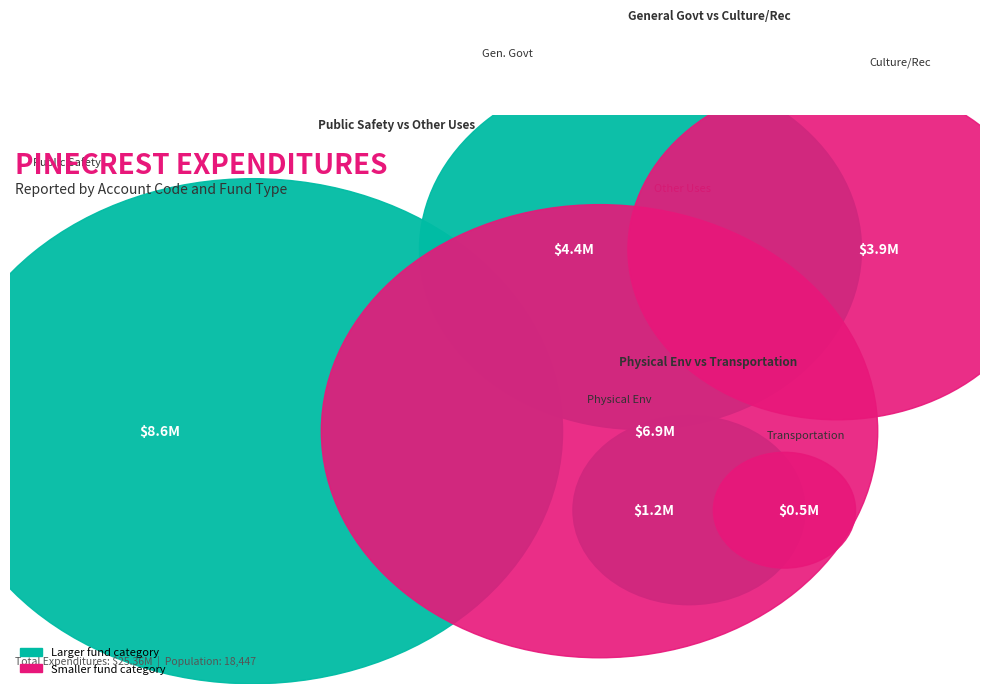

What is the total percentage of General Government Services and Transportation?

18.9%